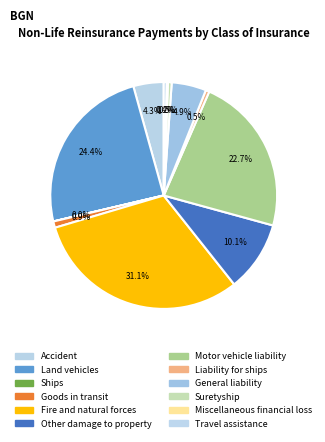

Does any single category account for the majority?

No